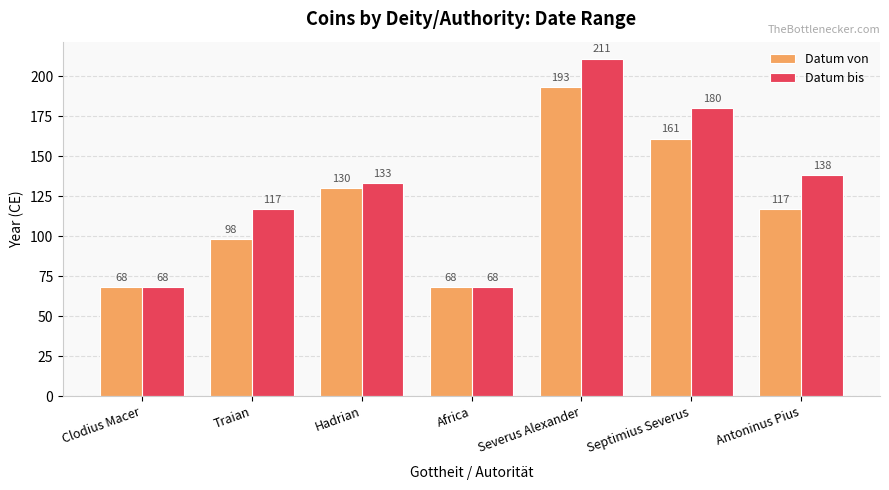

Are the bars horizontal?

No